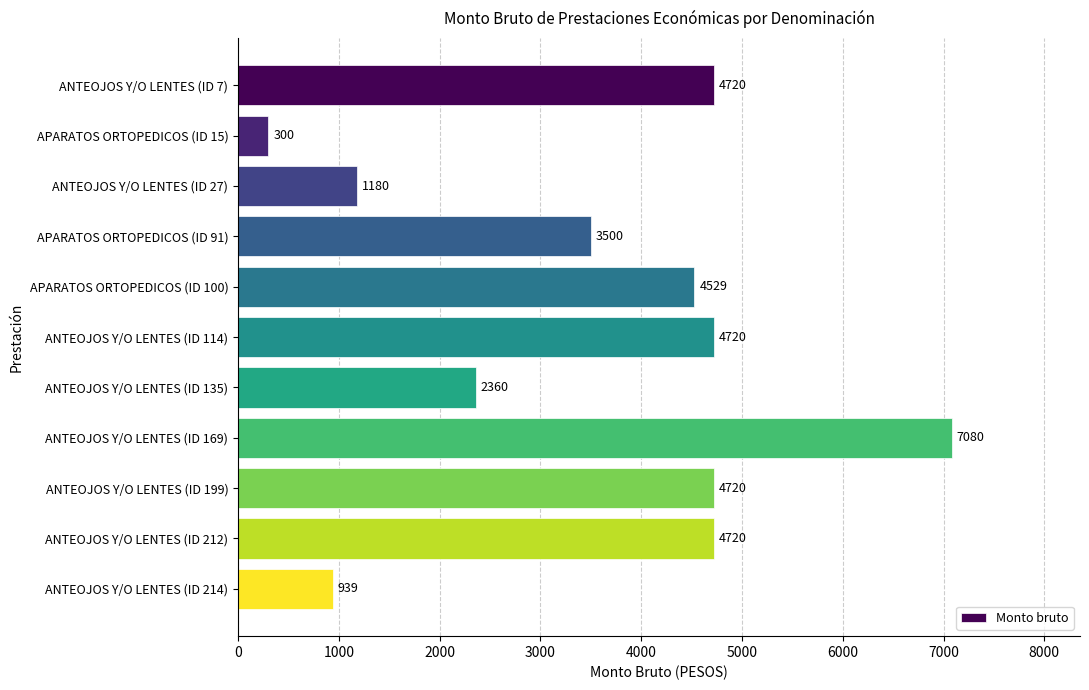

Reading top to bottom, extract all data points from this chart.

4720	300	1180	3500	4529	4720	2360	7080	4720	4720	939